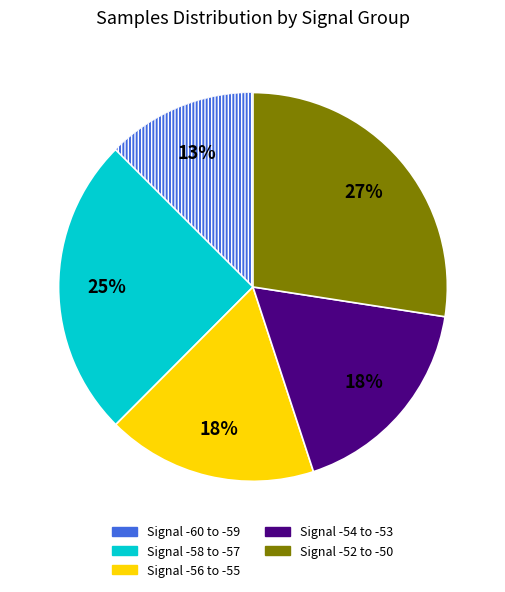

To the nearest percent, what is the average slice percentage?

20%